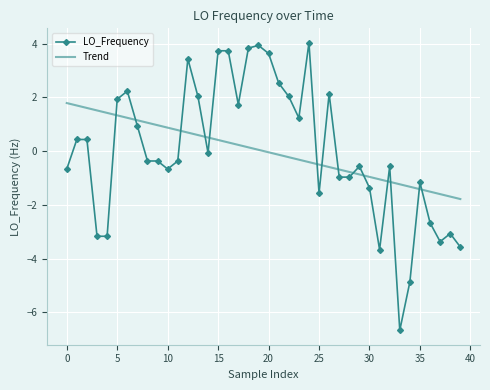

What is the lowest value of the Trend series?

-1.8